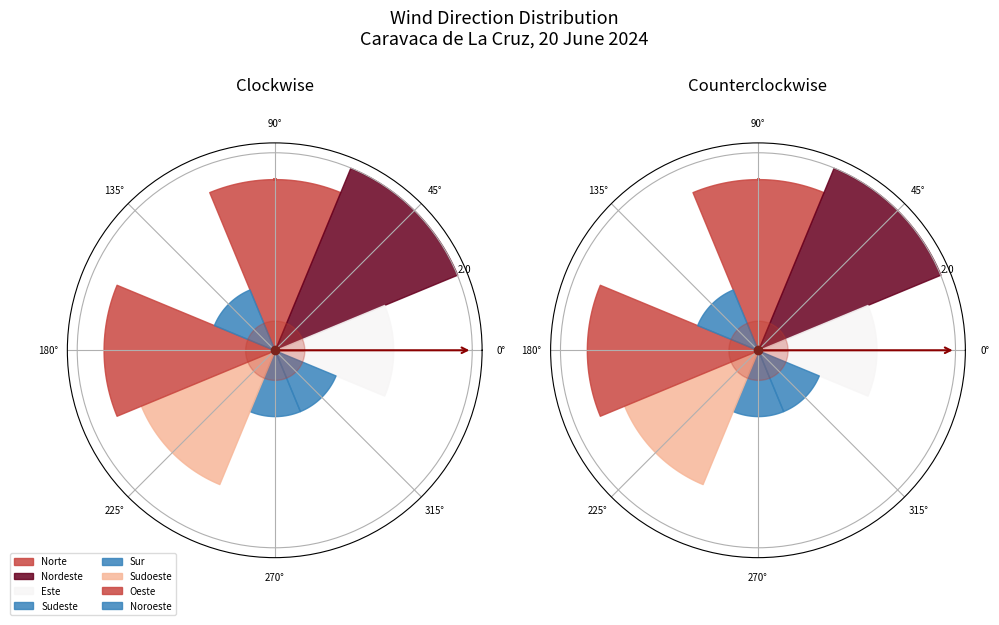

True or false: Sudeste accounts for 4% of the total.

True